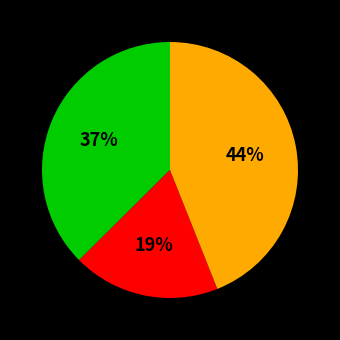

How many segments does this pie chart have?

3